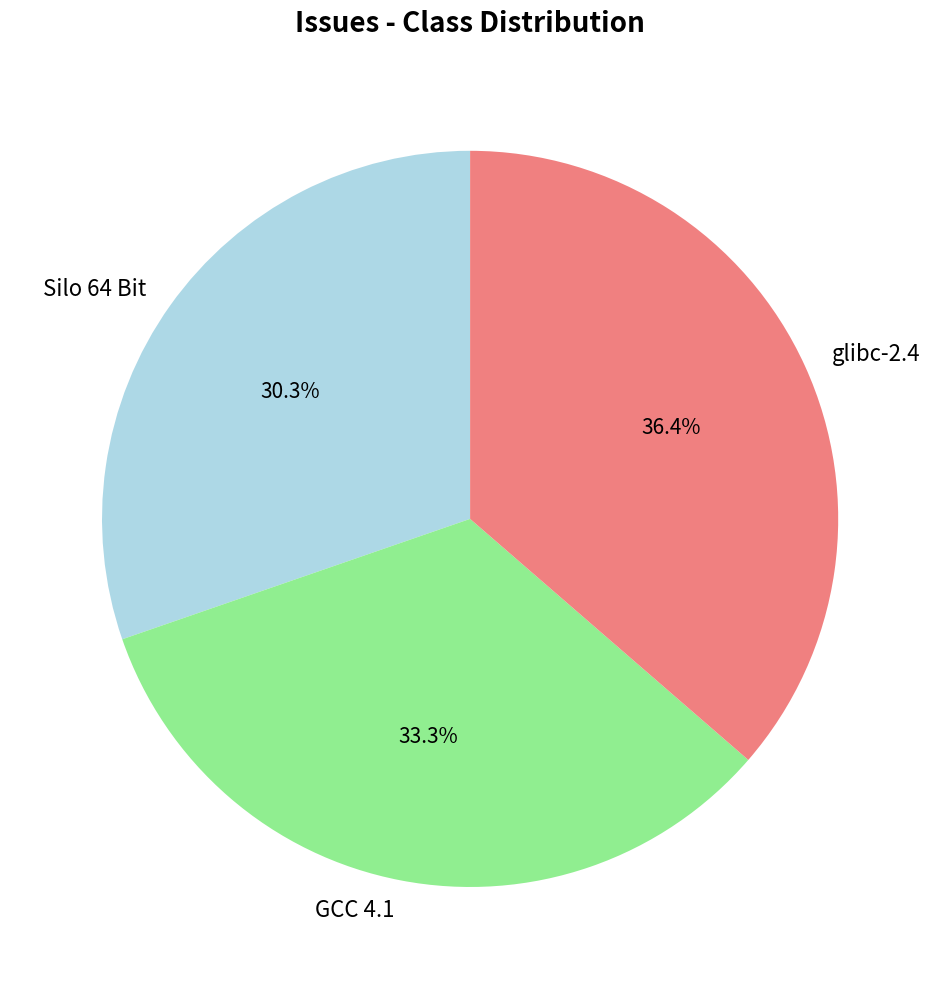

What percentage is the Silo 64 Bit slice, to the nearest percent?

30%